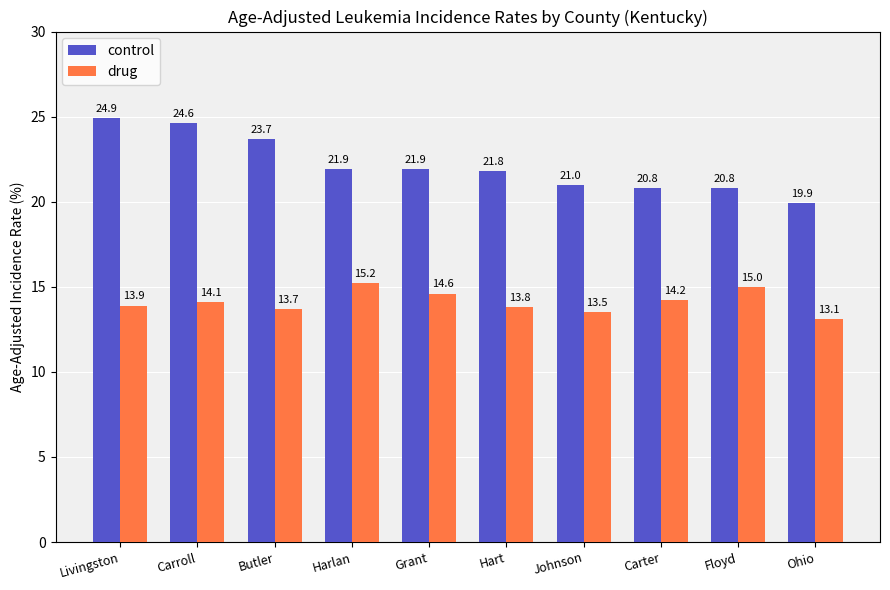

What is the sum of the control values at Floyd and Grant?

42.7